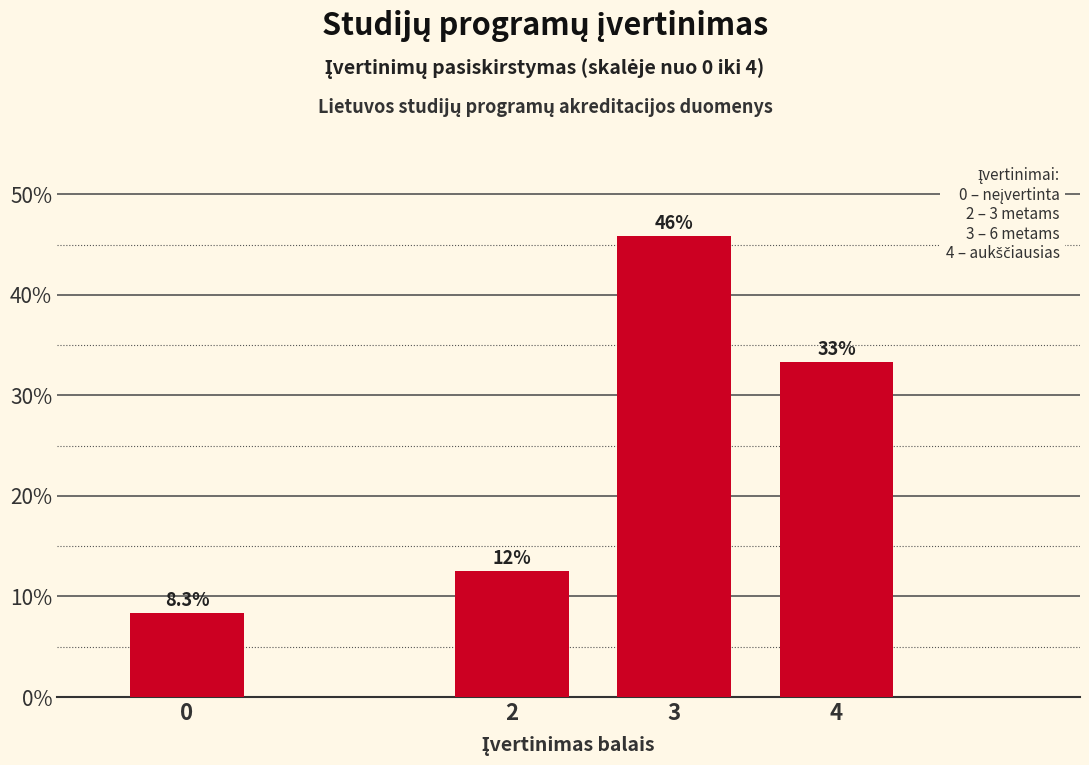

Reading left to right, what are all the values shown in this chart?

0=8.3	2=12.5	3=45.8	4=33.3